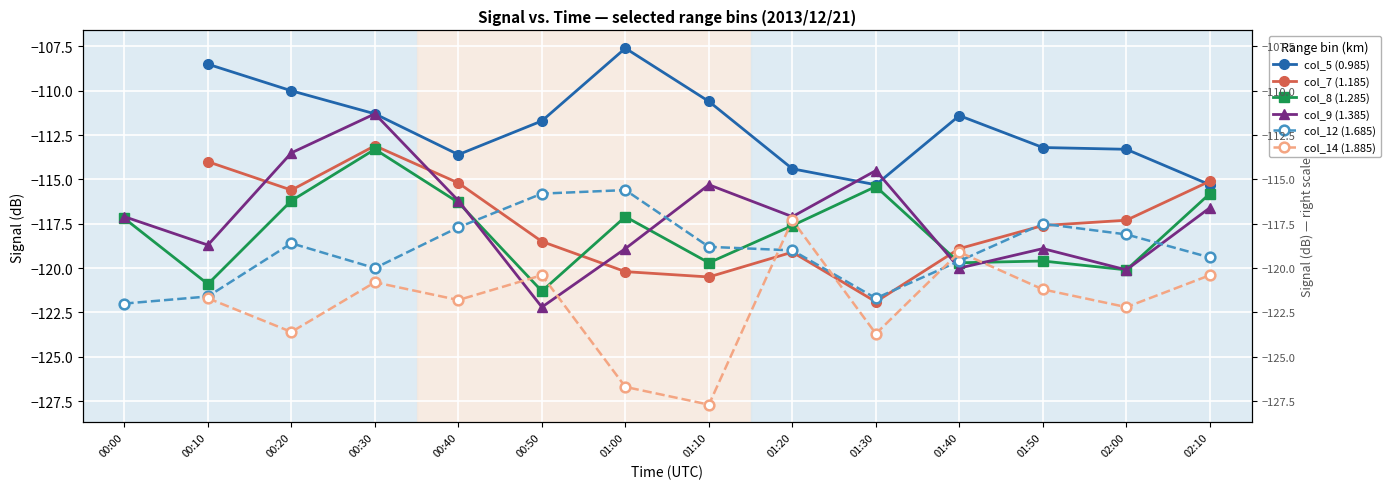

Rank the series at 01:50 from lowest to highest value.

col_14 (1.885), col_8 (1.285), col_9 (1.385), col_7 (1.185), col_12 (1.685), col_5 (0.985)